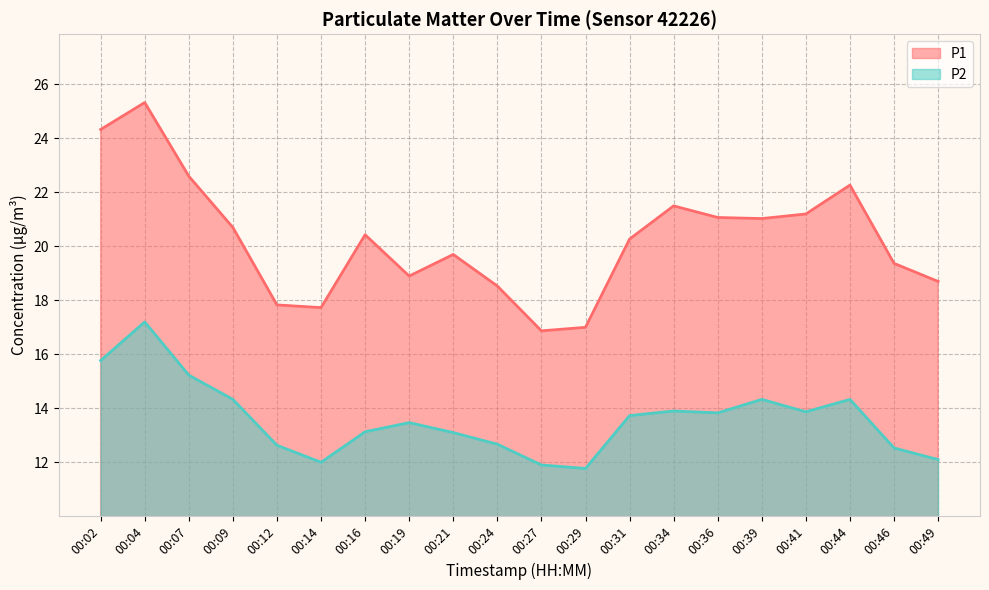

True or false: P1 has a value of 24.3 at 00:02.

True